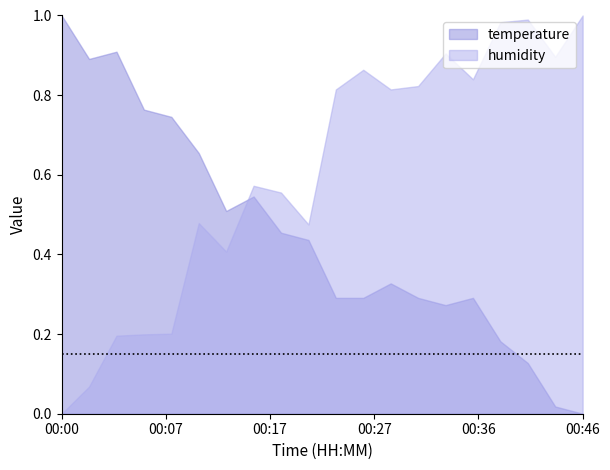

After their last crossing, which series has the higher values: temperature or humidity?

humidity